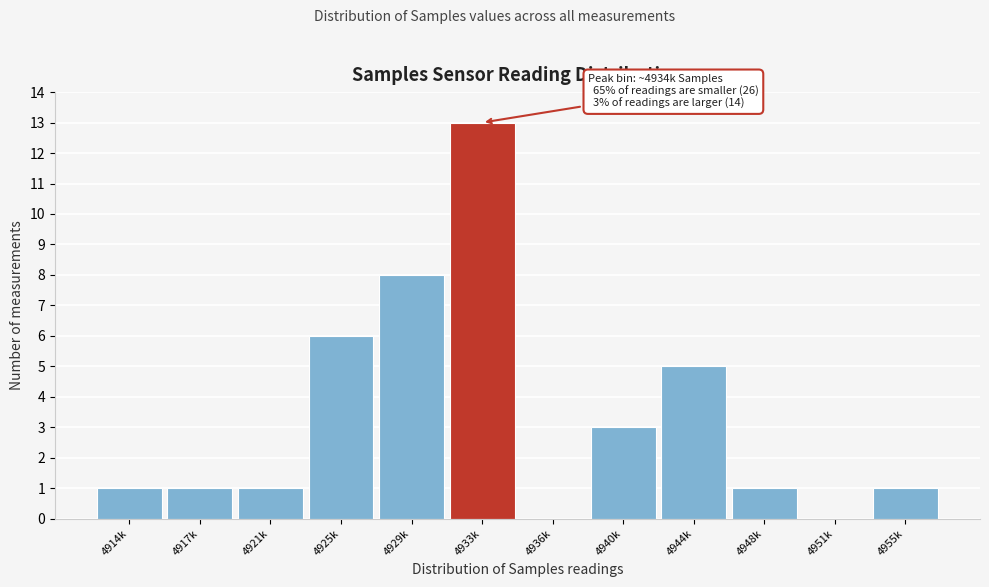

Reading left to right, transcribe all the data shown in this chart.

4914k=1	4917k=1	4921k=1	4925k=6	4929k=8	4933k=13	4936k=0	4940k=3	4944k=5	4948k=1	4951k=0	4955k=1